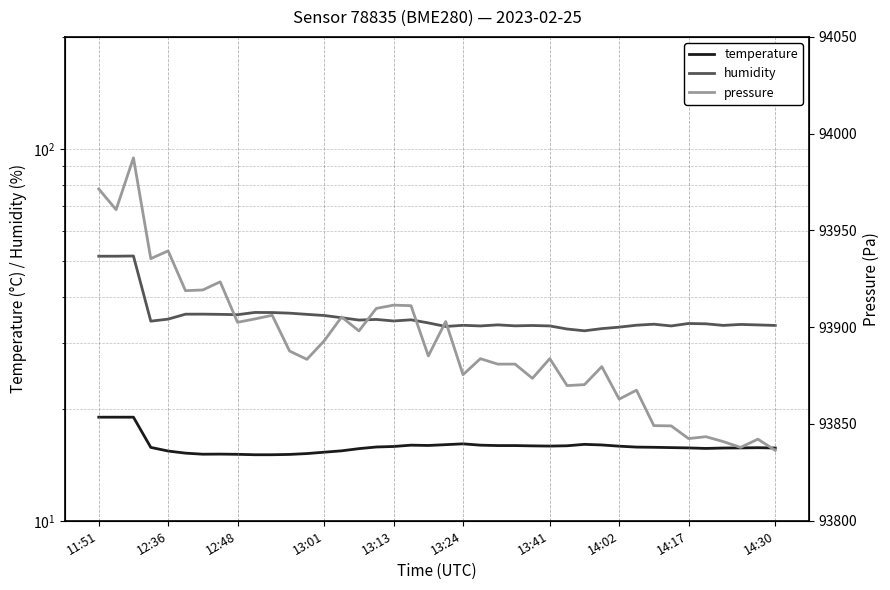

What is the sum of all pressure values?

3755627.0